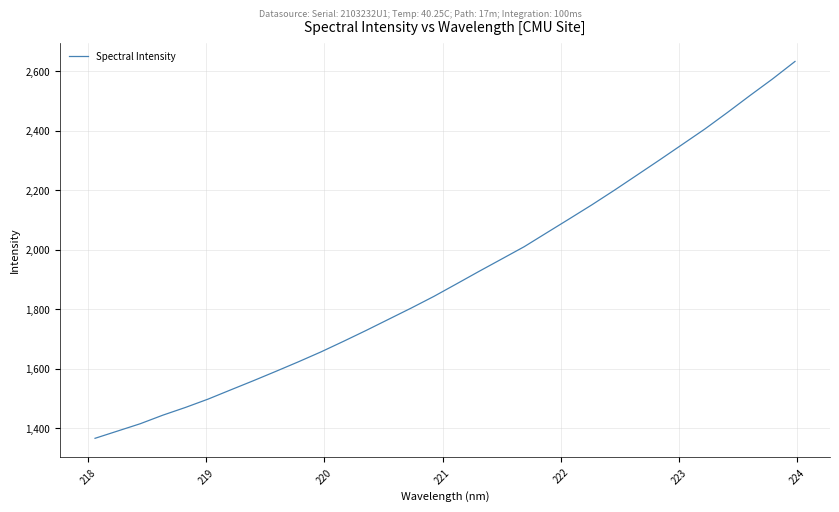

What is the maximum value shown in the chart?

2632.1